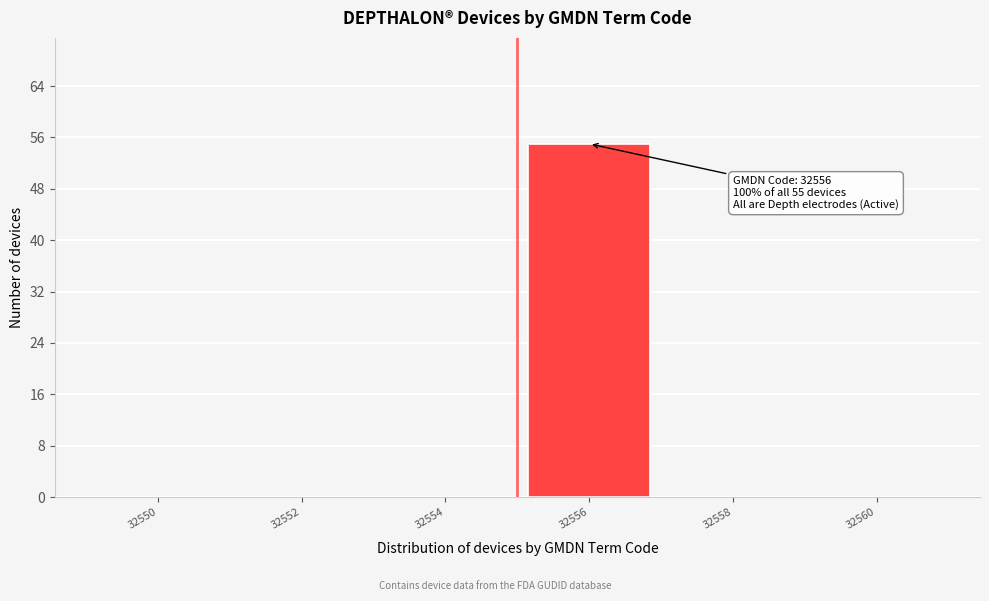

Reading right to left, transcribe all the data shown in this chart.

32560=0	32558=0	32556=55	32554=0	32552=0	32550=0